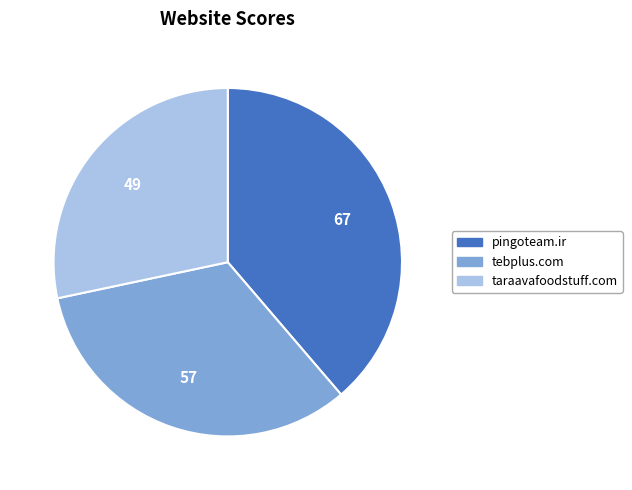

Is it true that taraavafoodstuff.com is 21% of the pie?

False